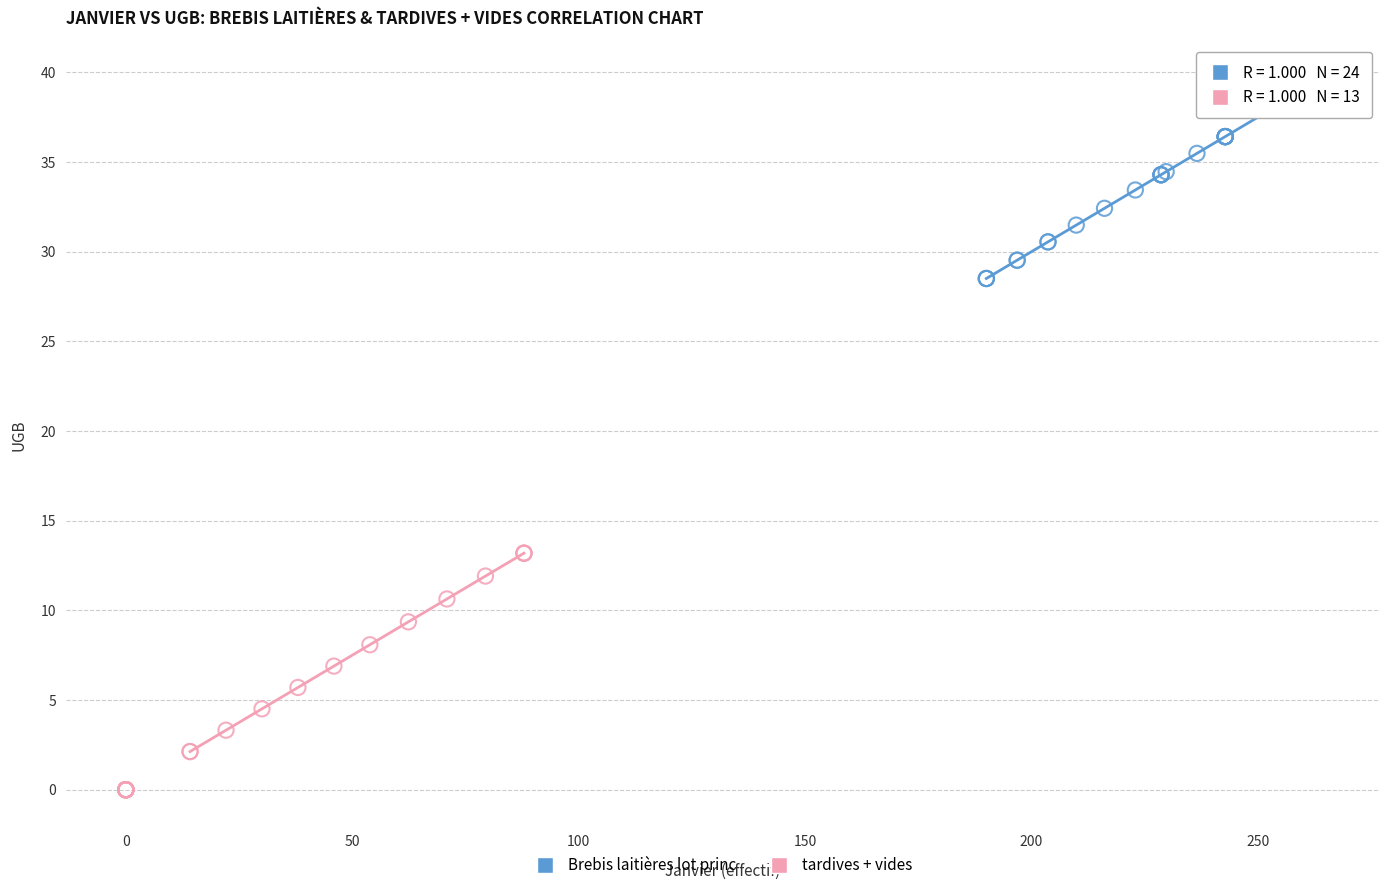

Which series reaches the minimum Y coordinate?

tardives + vides